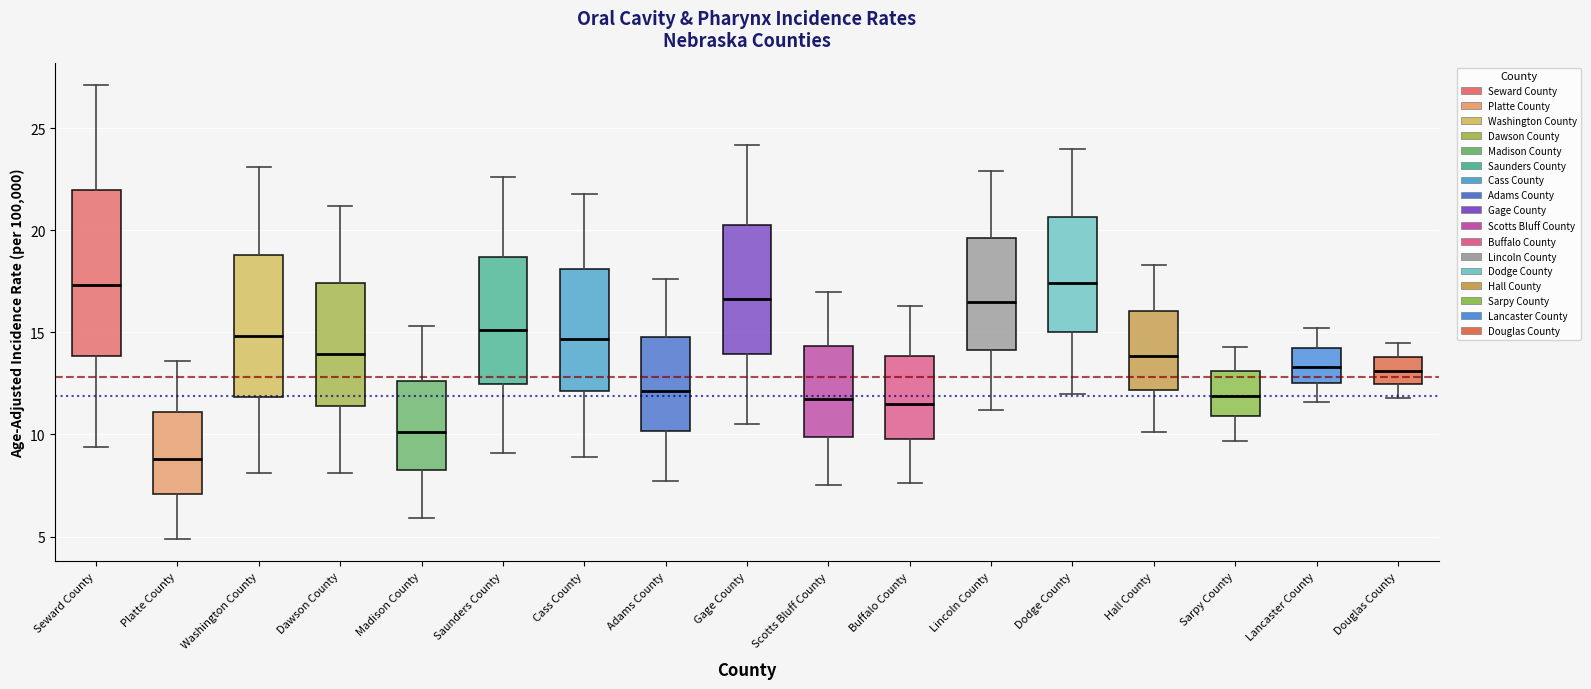

Where is the upper edge of the box for Sarpy County on the y-axis? The values are not printed on the chart, so give them approximately, as read against the axis.

13.0